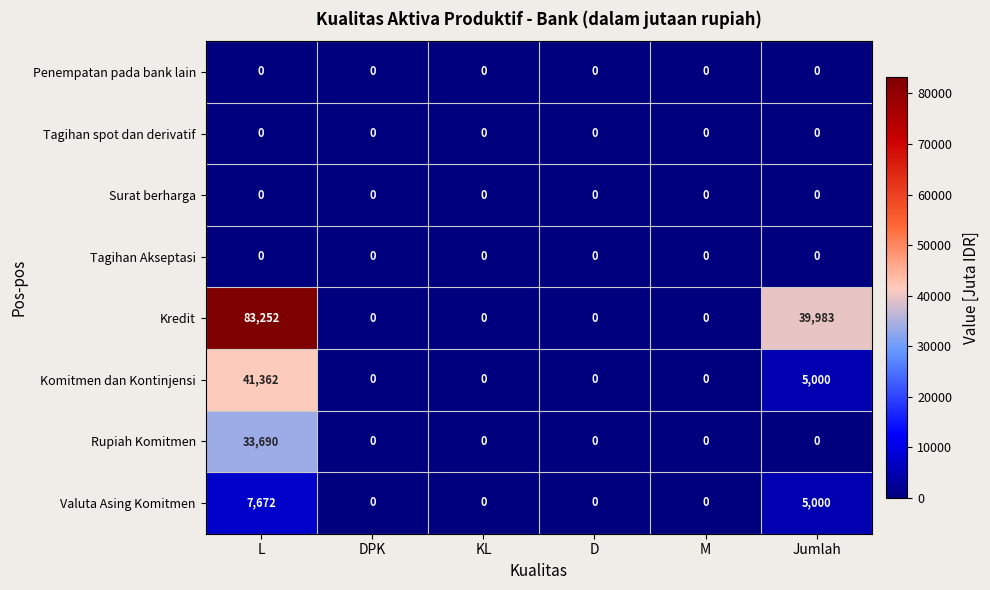

Which series changed the most between DPK and Jumlah?

Kredit